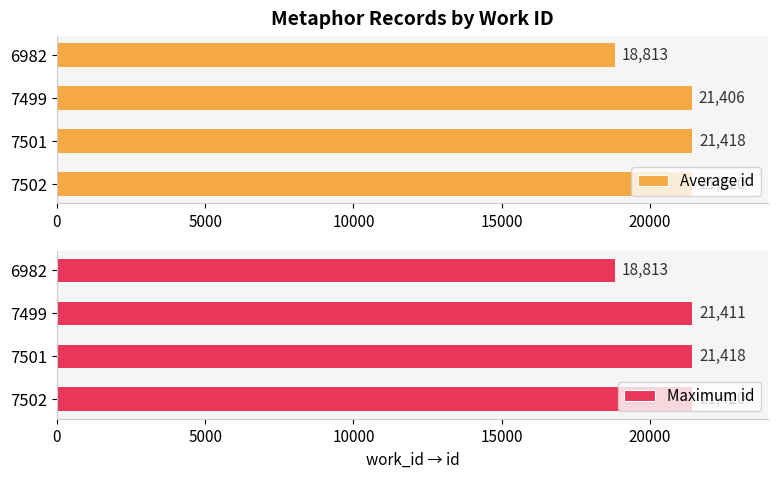

List the series in order of their peak value, highest first.

Average id, Maximum id